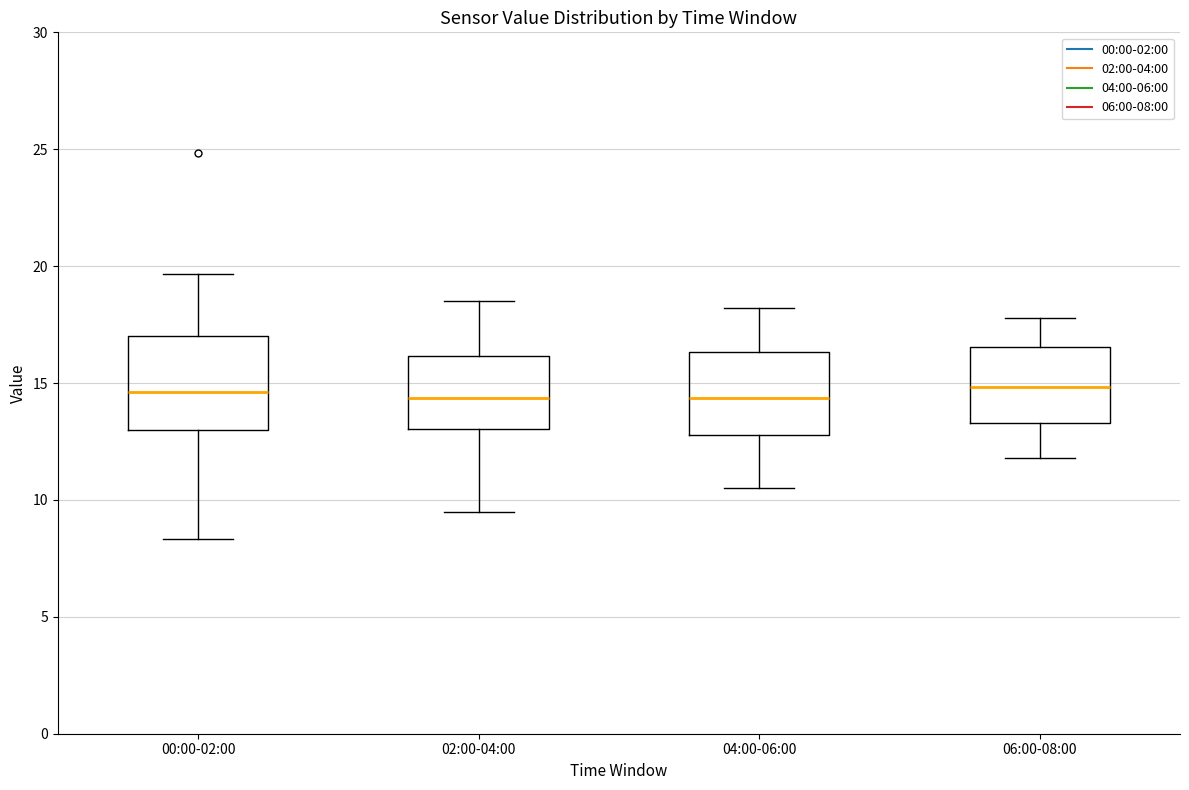

Where does the lower whisker of the box for 00:00-02:00 end on the y-axis? The values are not printed on the chart, so give them approximately, as read against the axis.

8.5